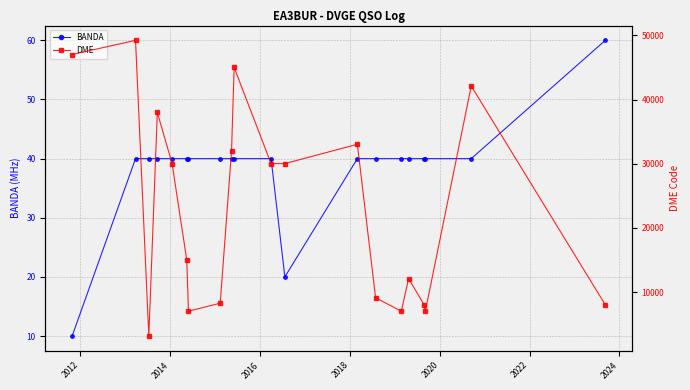

How many lines are shown in the chart?

2